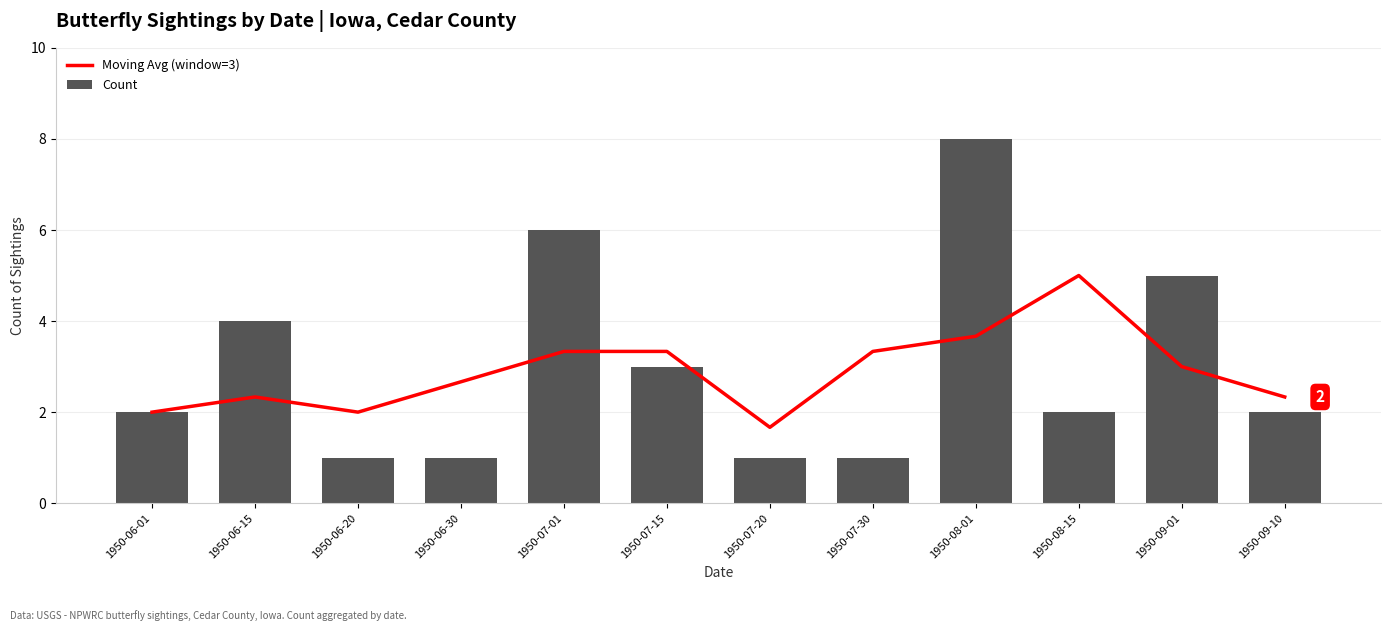

Is it true that Moving Avg (window=3) equals 4.0 at 1950-06-30?

False